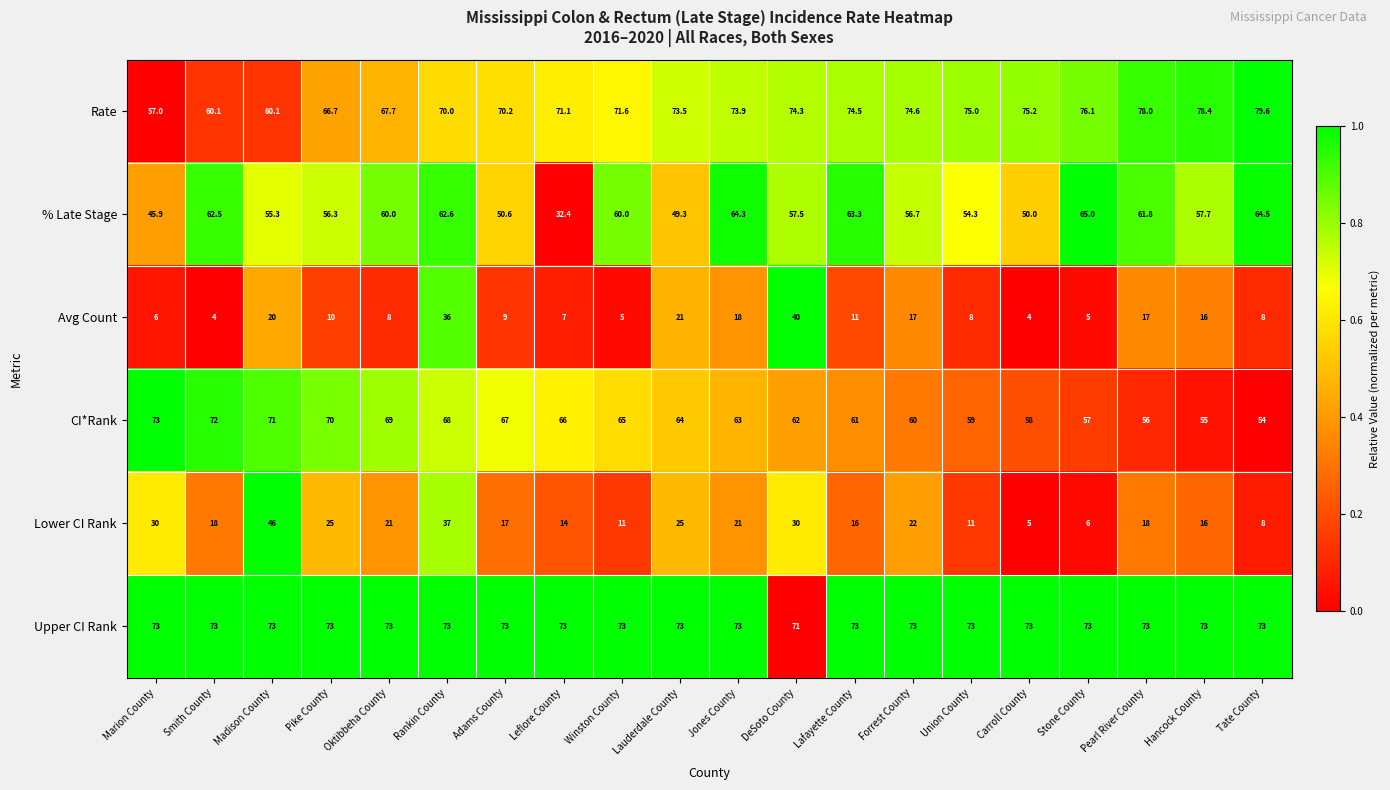

At which category is the sum across all series the highest?

Rankin County